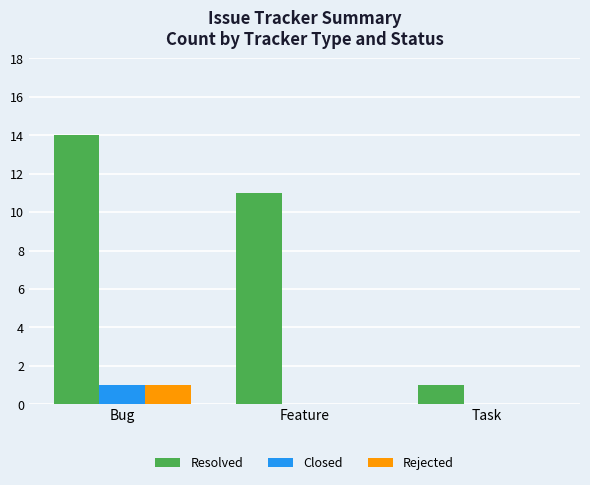

Which series has the widest spread of values?

Resolved